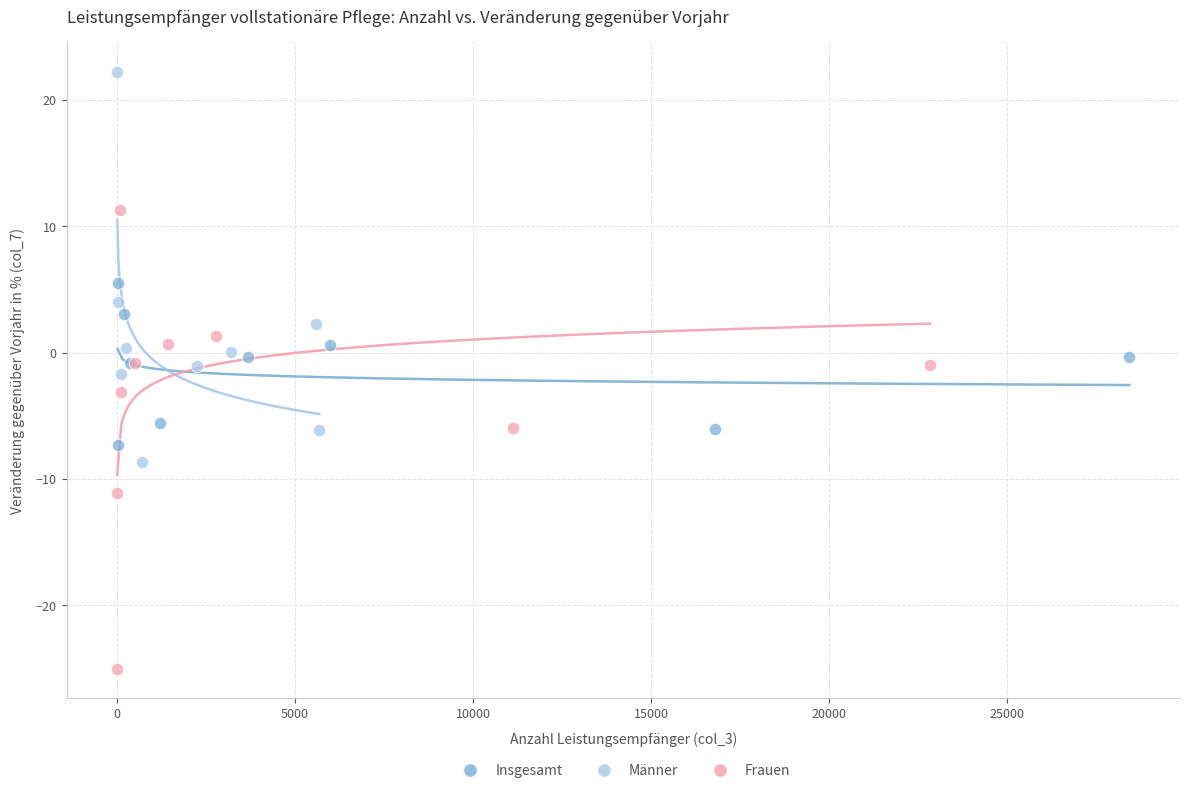

Which series contains the lowest Y value?

Frauen